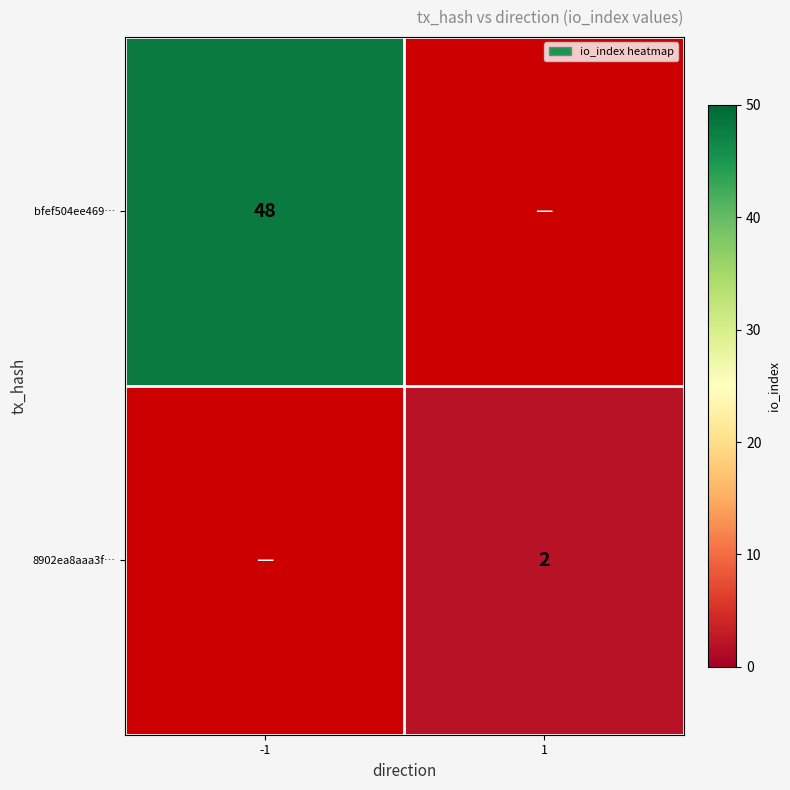

Which category has the highest value across all series?

-1